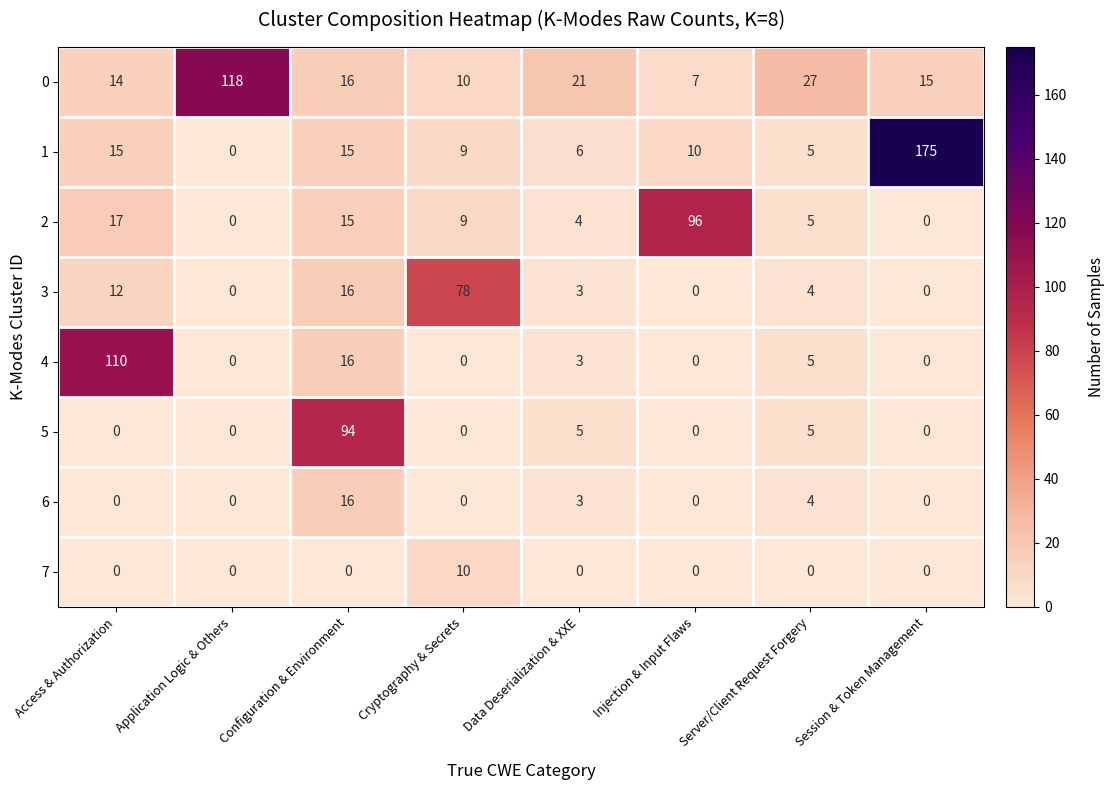

Where does the 0 series first go above 16?

Application Logic & Others